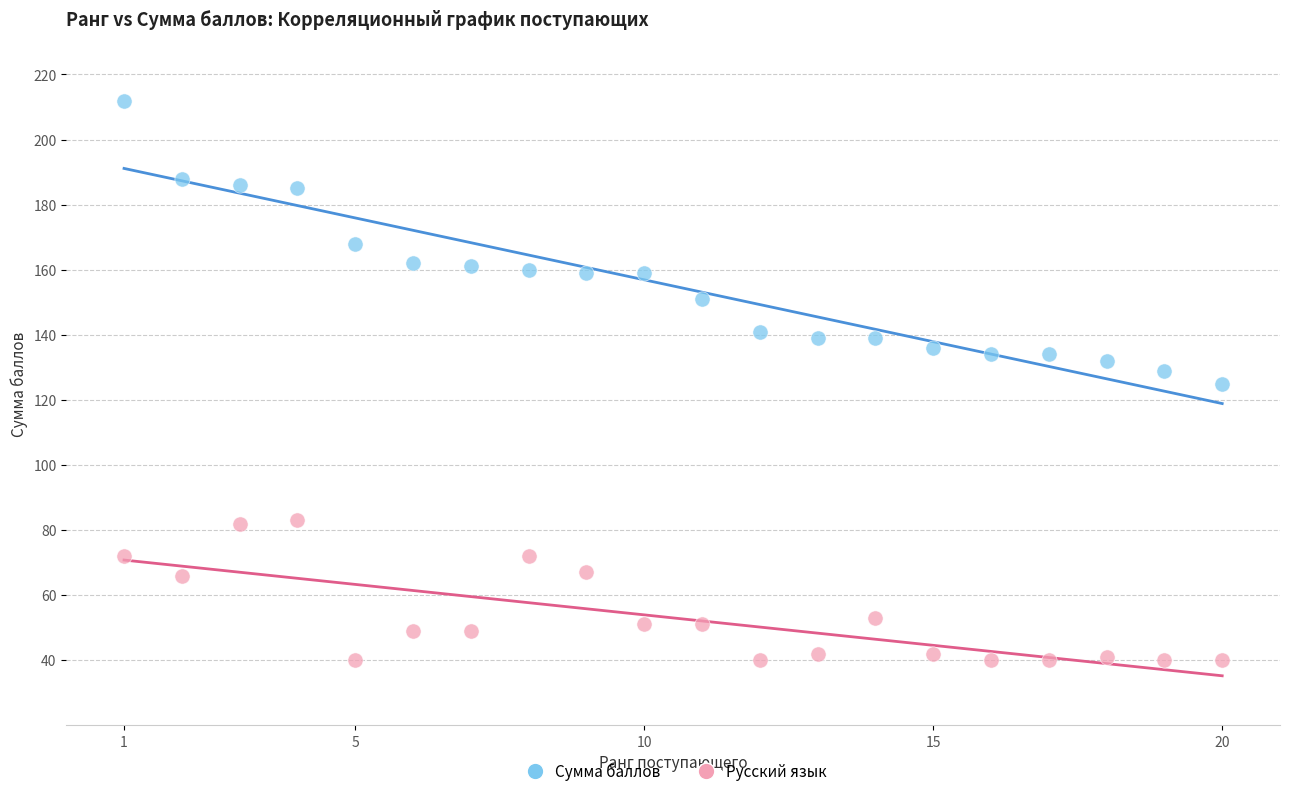

Which series reaches the minimum Y coordinate?

Русский язык